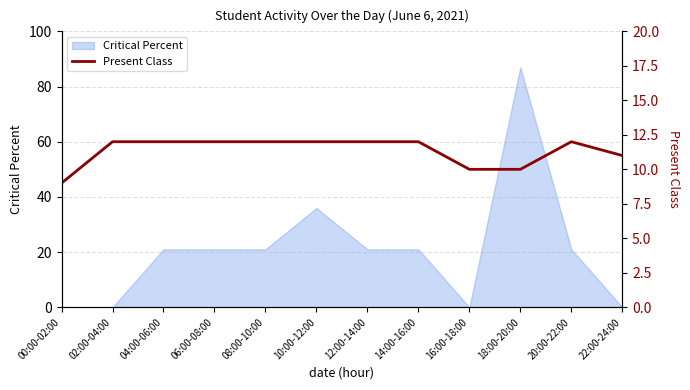

Reading left to right, what are all the values shown in this chart?

9	12	12	12	12	12	12	12	10	10	12	11